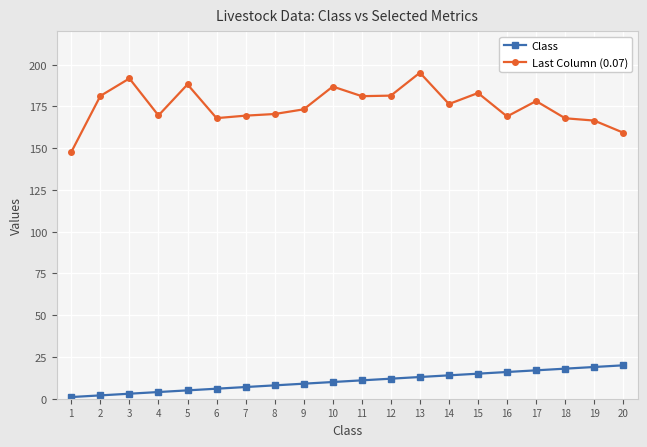

Is the value of Last Column (0.07) at 4 greater than the value of Class at 7?

Yes